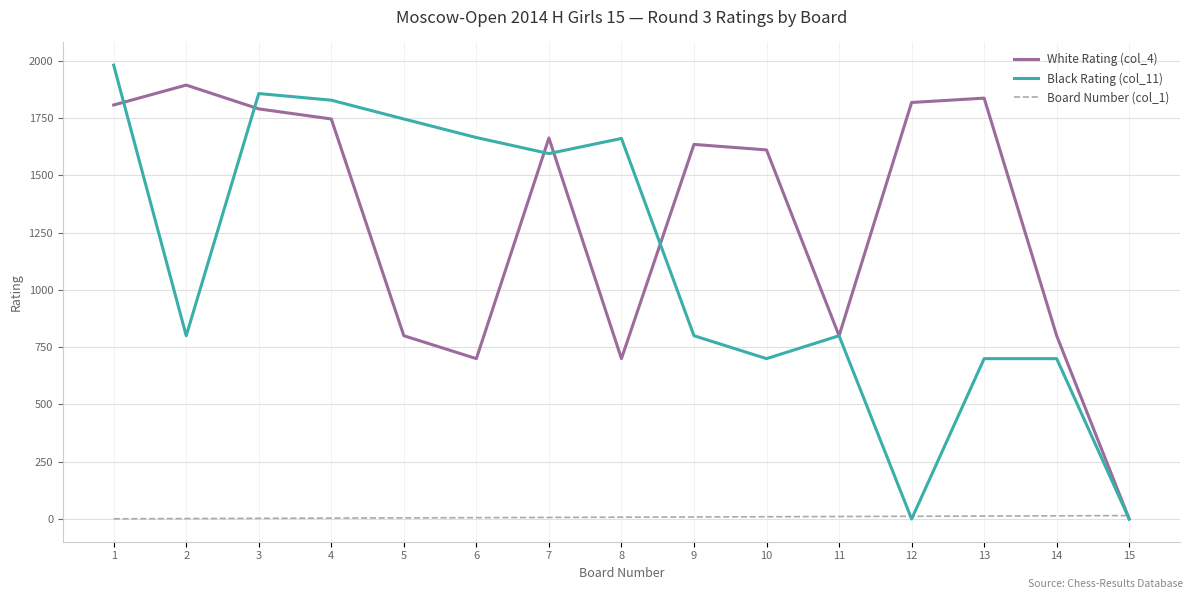

What is the maximum value for White Rating (col_4)?

1894